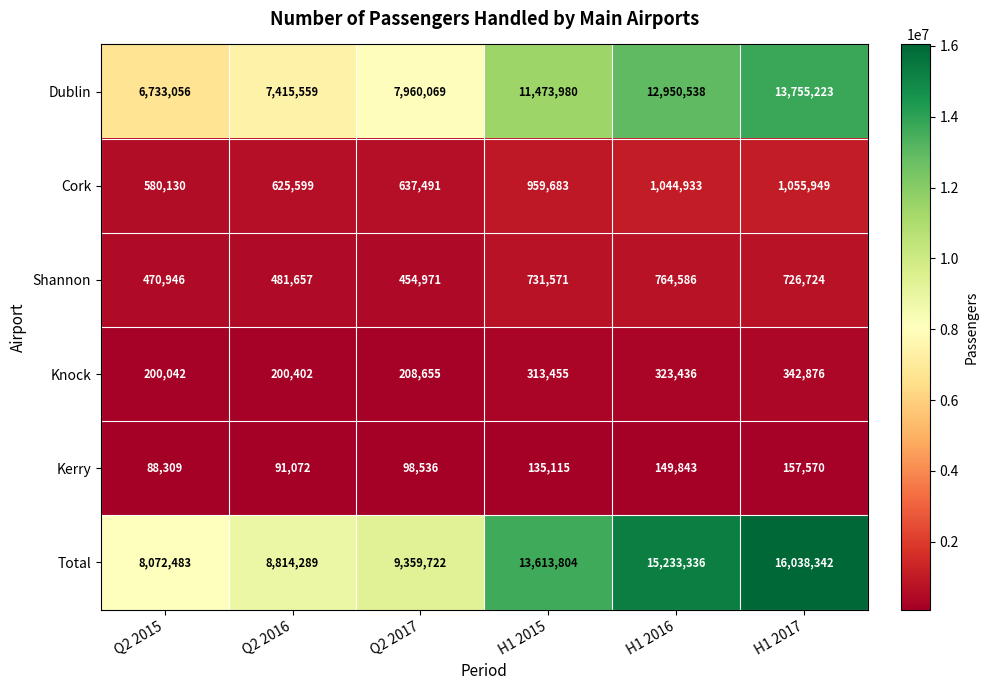

List the labels in order of Knock value, smallest first.

Q2 2015, Q2 2016, Q2 2017, H1 2015, H1 2016, H1 2017